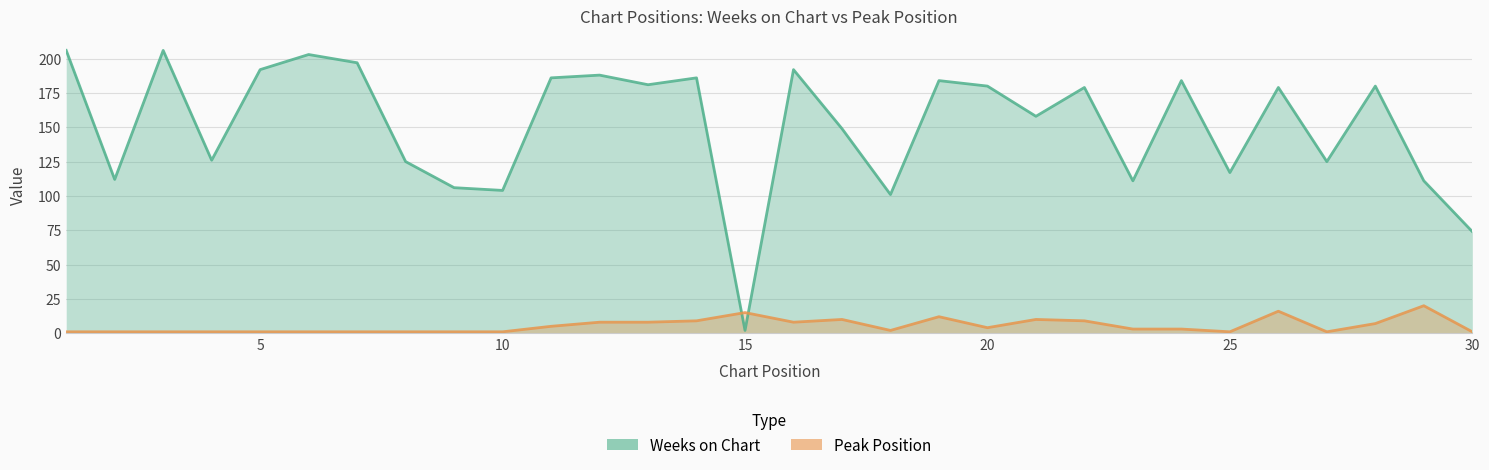

How many intersections are there between Weeks on Chart and Peak Position?

2